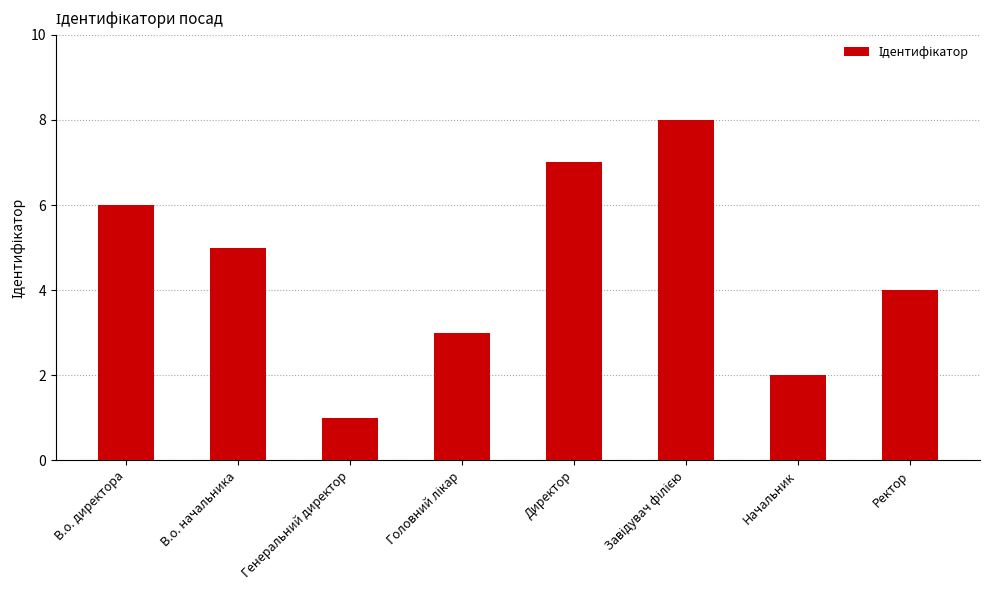

The value at Начальник is 1. True or false?

False